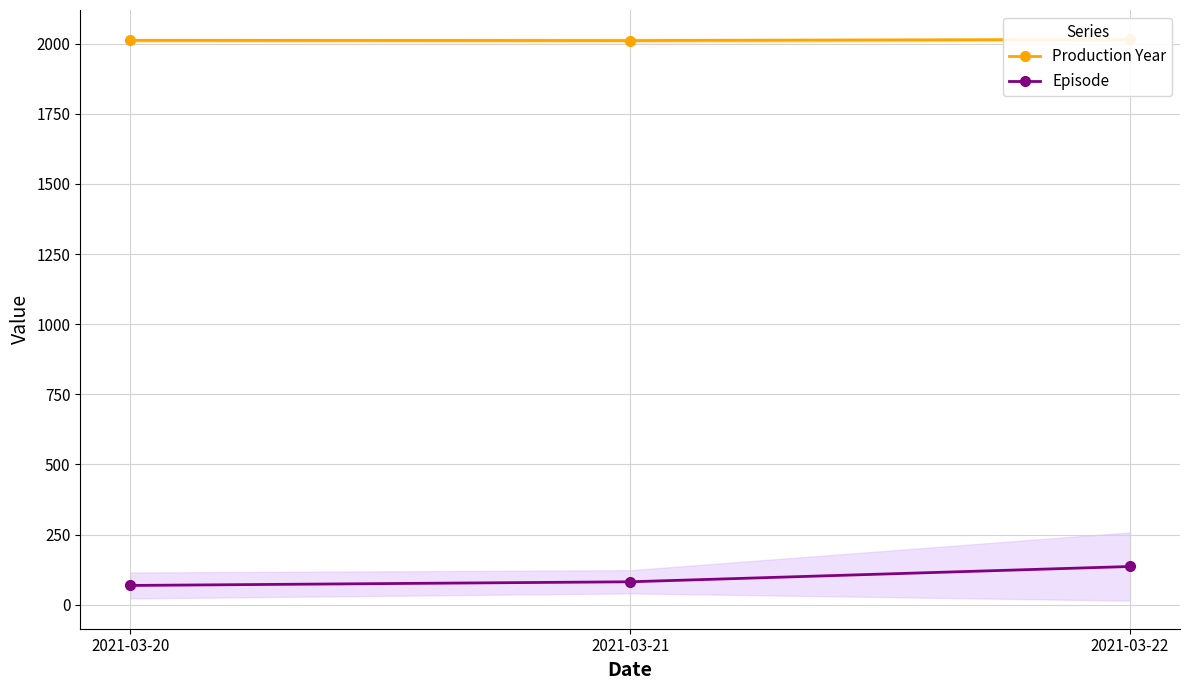

Reading left to right, what are all the values shown in this chart?

Production Year: 2021-03-20=2012.2	2021-03-21=2011.5	2021-03-22=2015.5
Episode: 2021-03-20=68.4	2021-03-21=81.4	2021-03-22=136.0